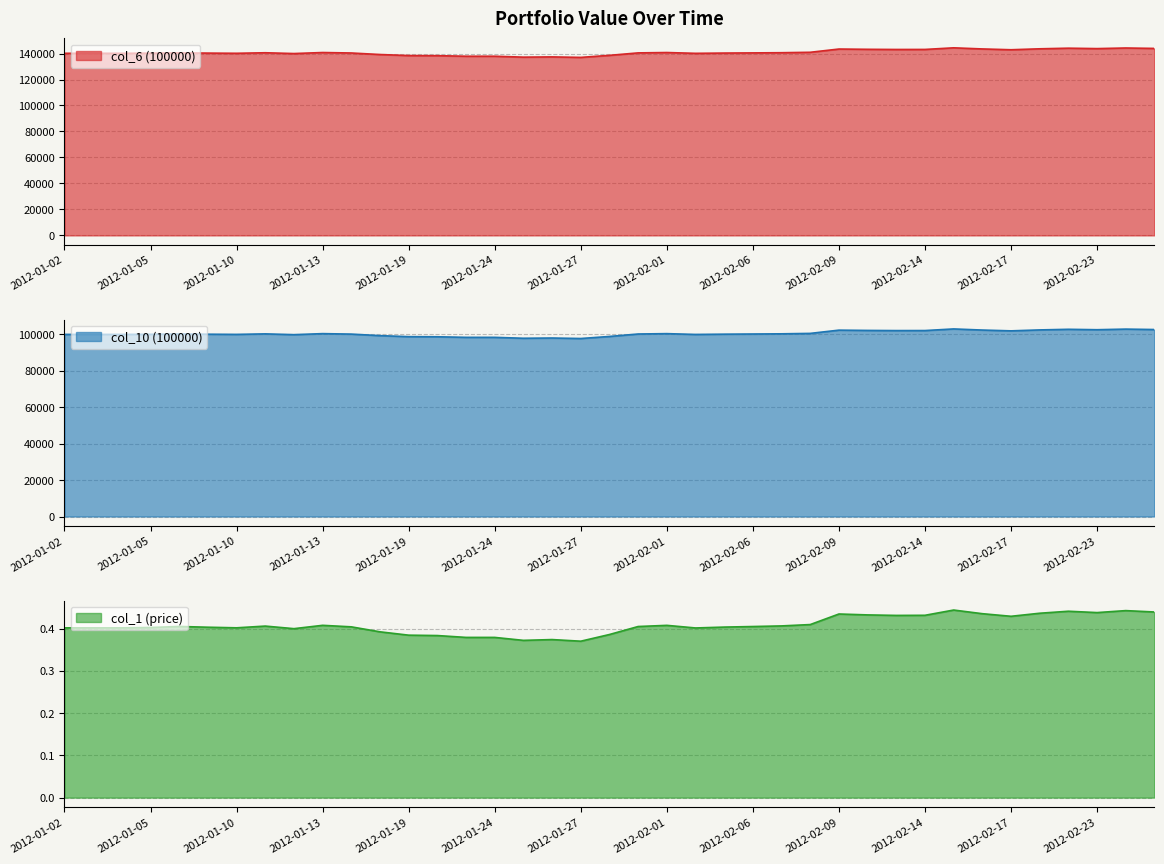

What is the total value across all series at 2012-01-19?

237216.3